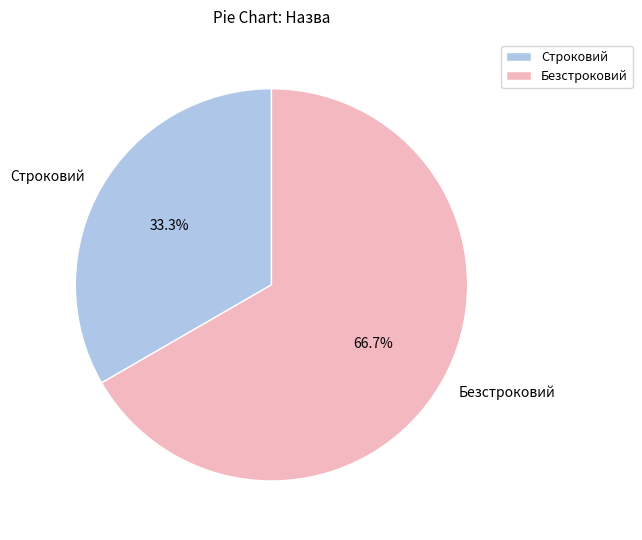

To the nearest percent, what percentage of the pie is Строковий?

33%